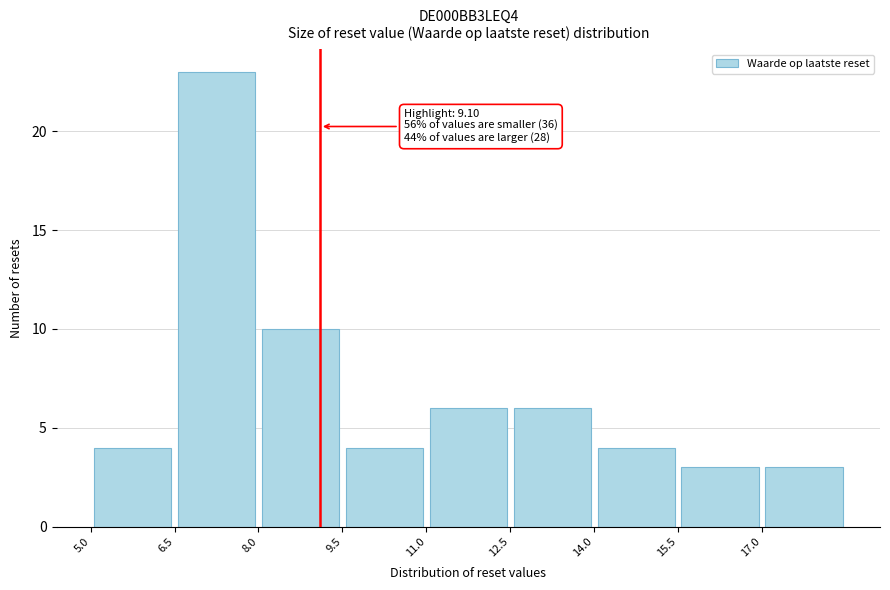

Over which range of the x-axis is the bar tallest?

6.5 to 8.0